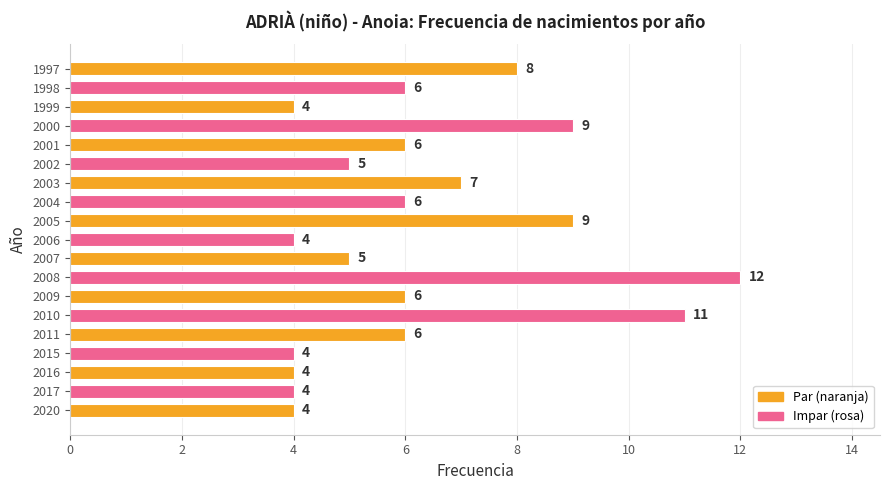

Approximately how many times larger is the value at 1999 compared to 2010?

0.4